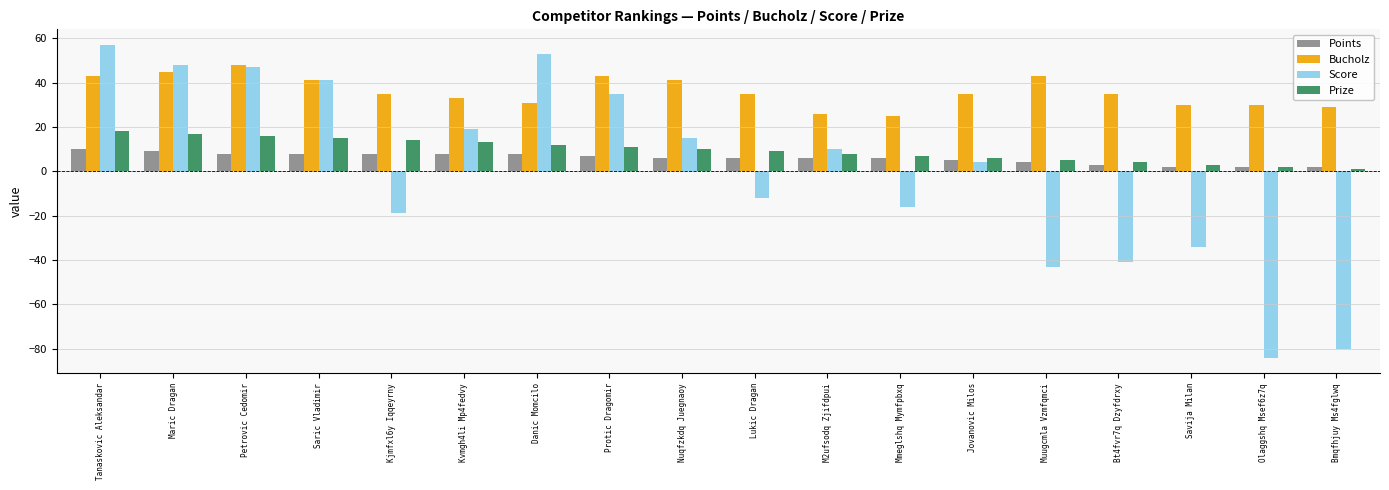

What is the maximum value shown in the chart?

57